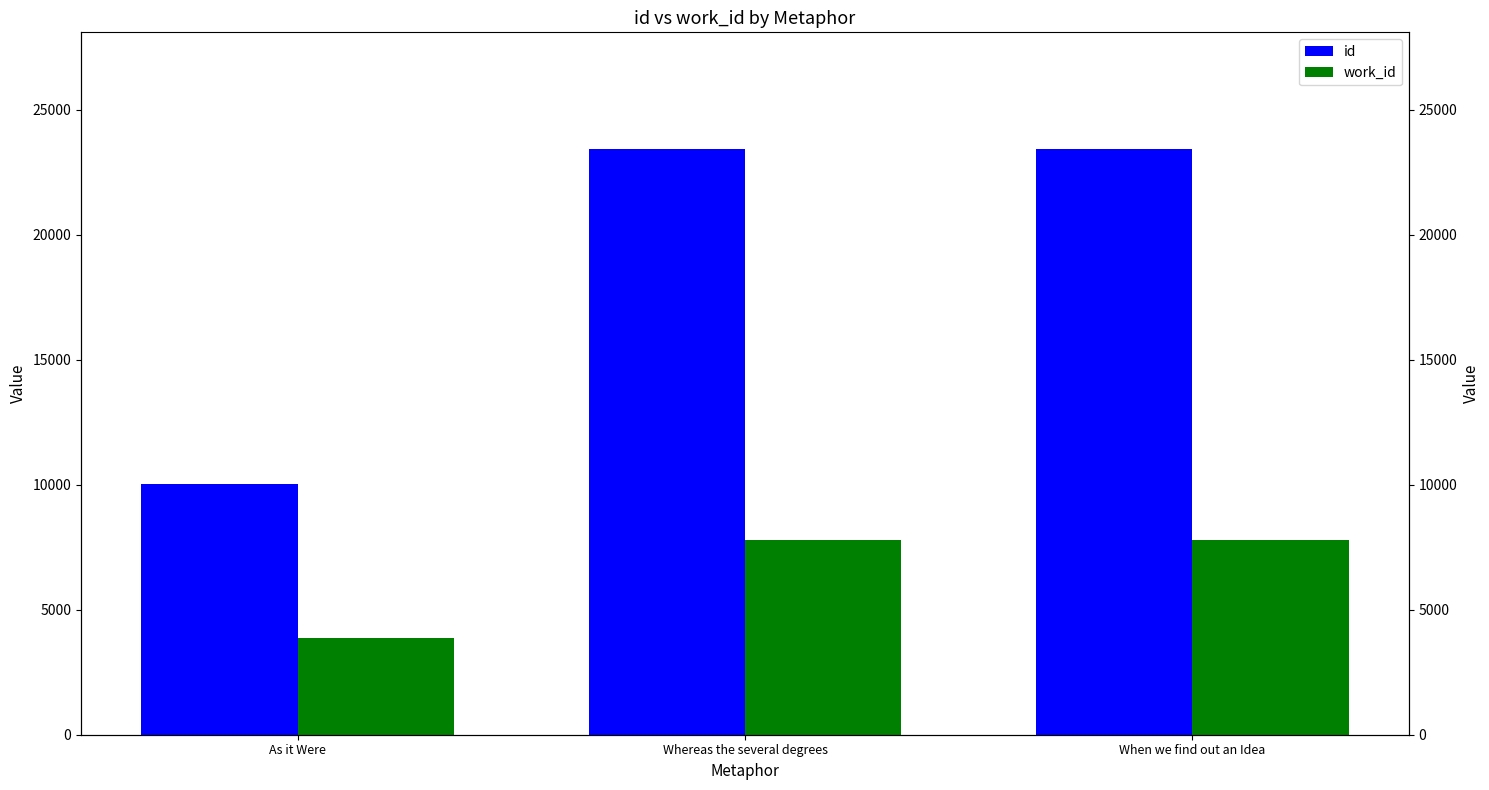

What position from the right is As it Were?

3